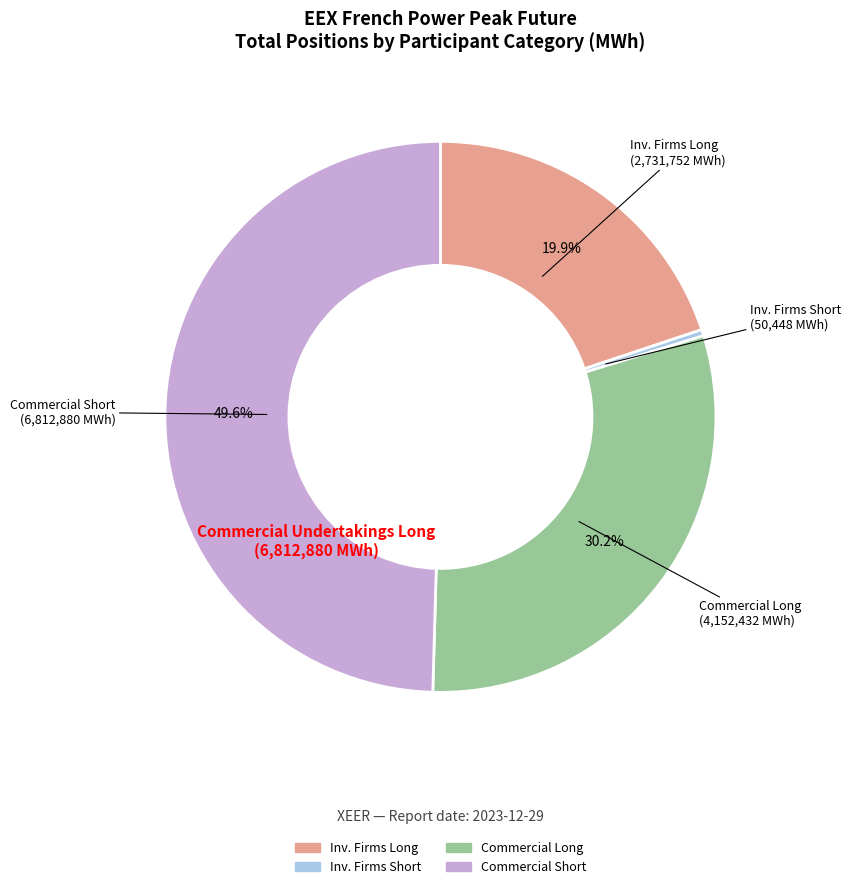

Is there a majority slice in this chart?

No